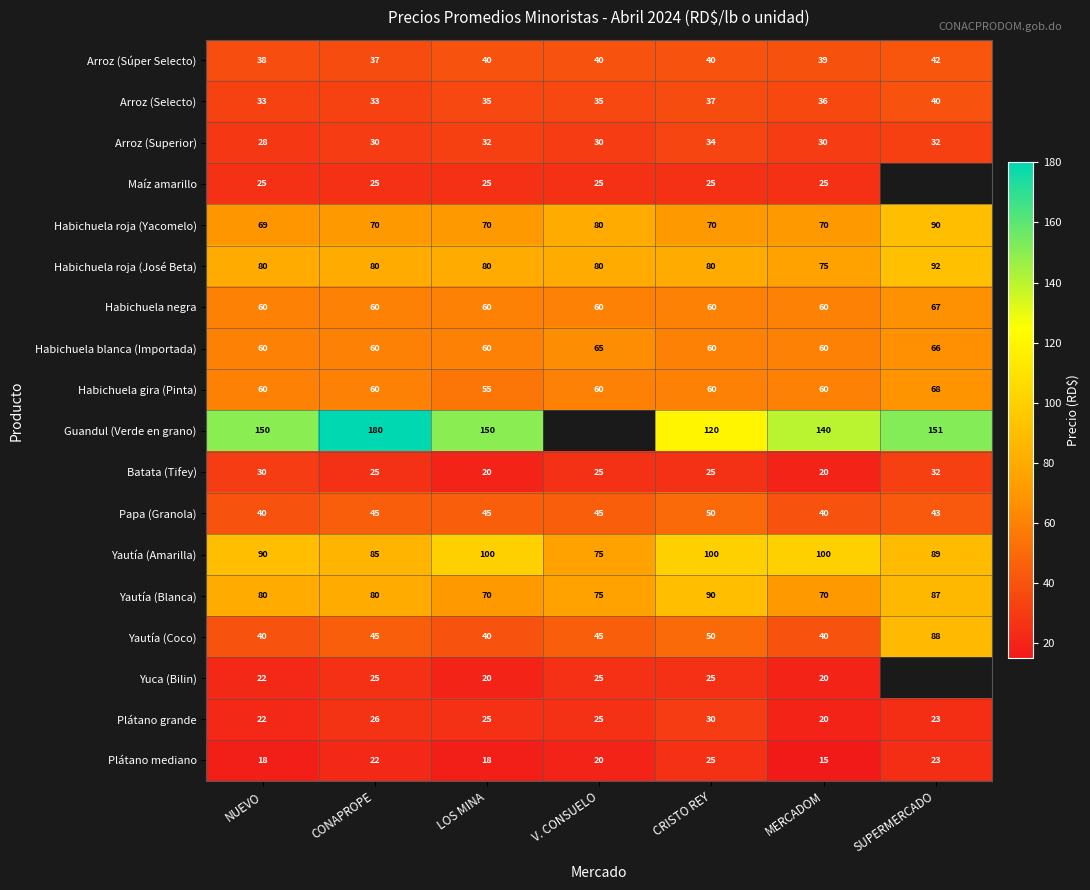

Which category has the lowest value in the Arroz (Superior) series?

NUEVO